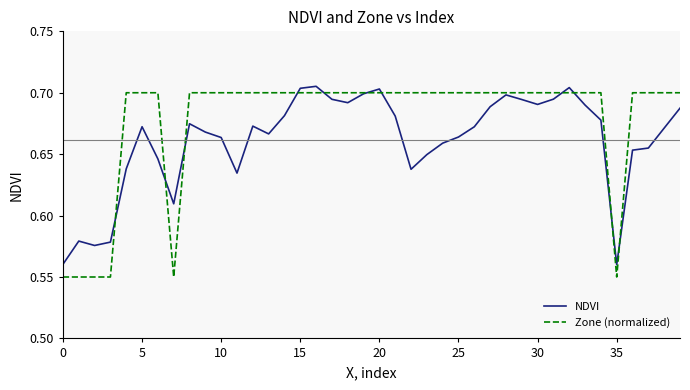

Which series has the largest total across all categories?

Zone (normalized)